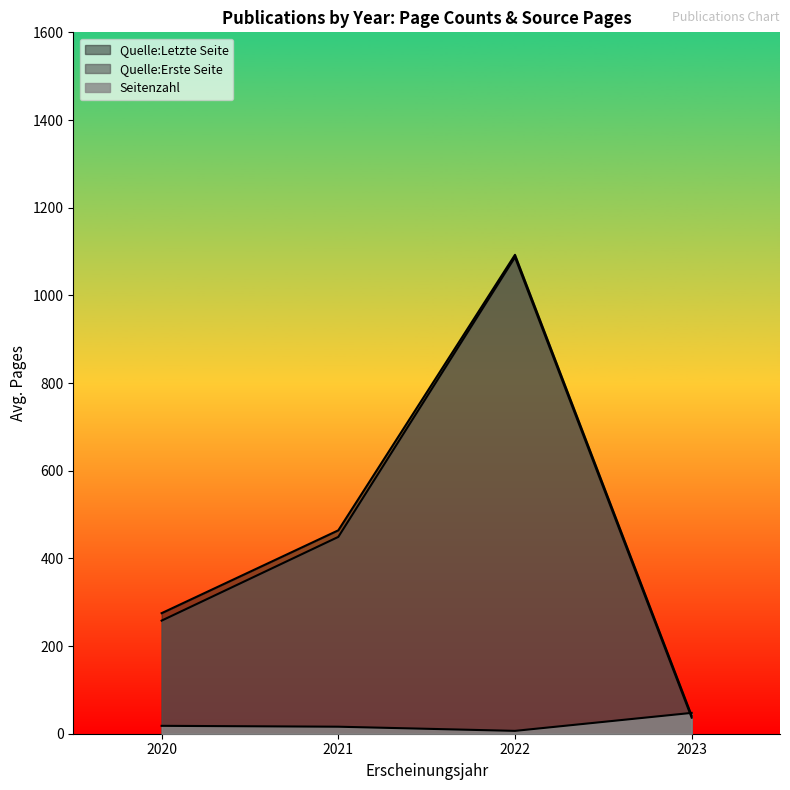

Which category has the lowest value across all series?

2023